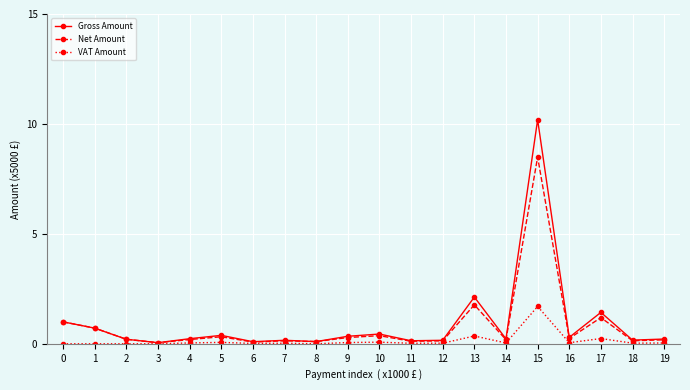

Which series changed the most between 3 and 15?

Gross Amount